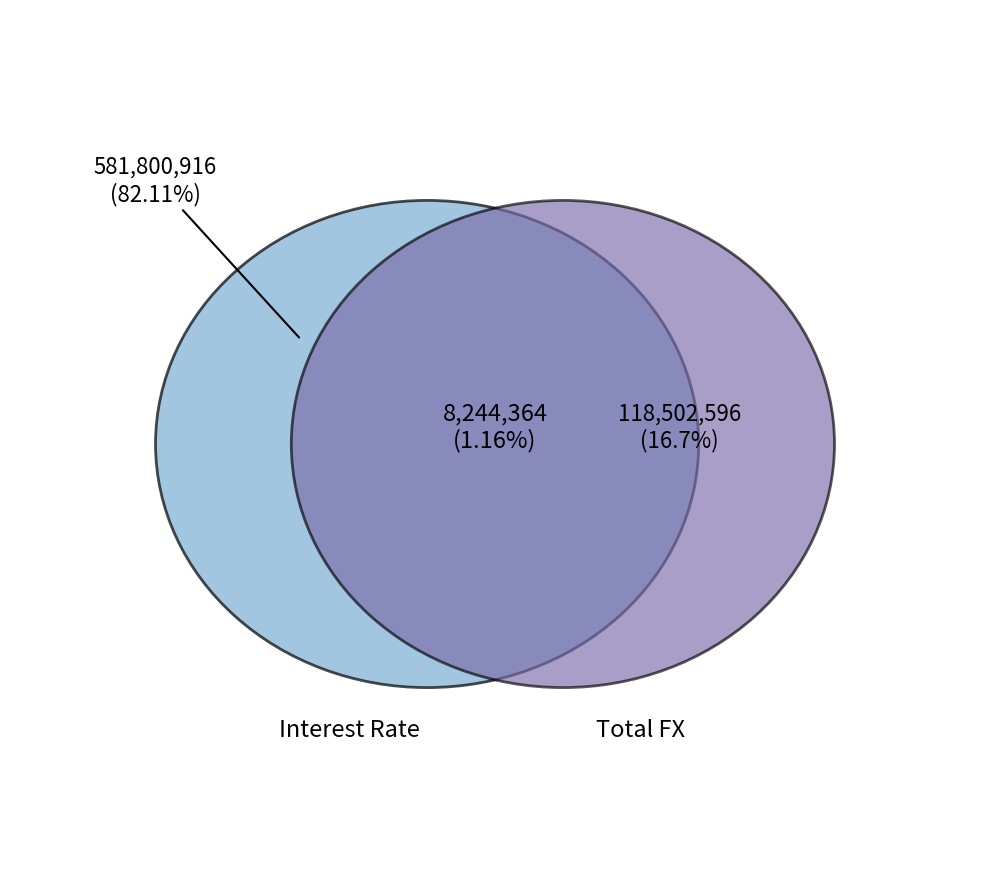

Is Total Interest Rate the majority of the pie?

Yes